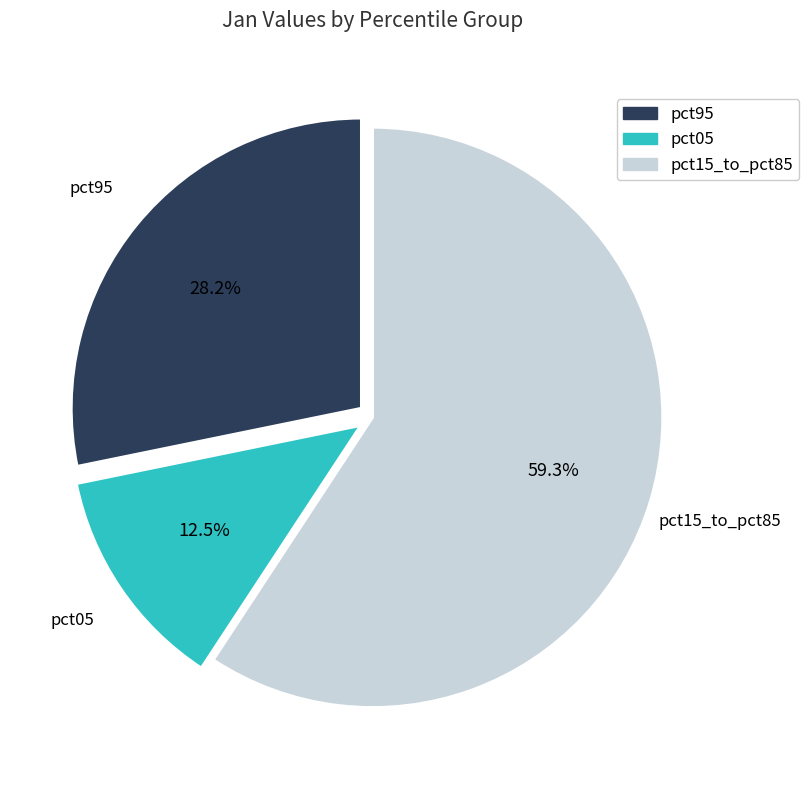

Which slice is the smallest?

pct05